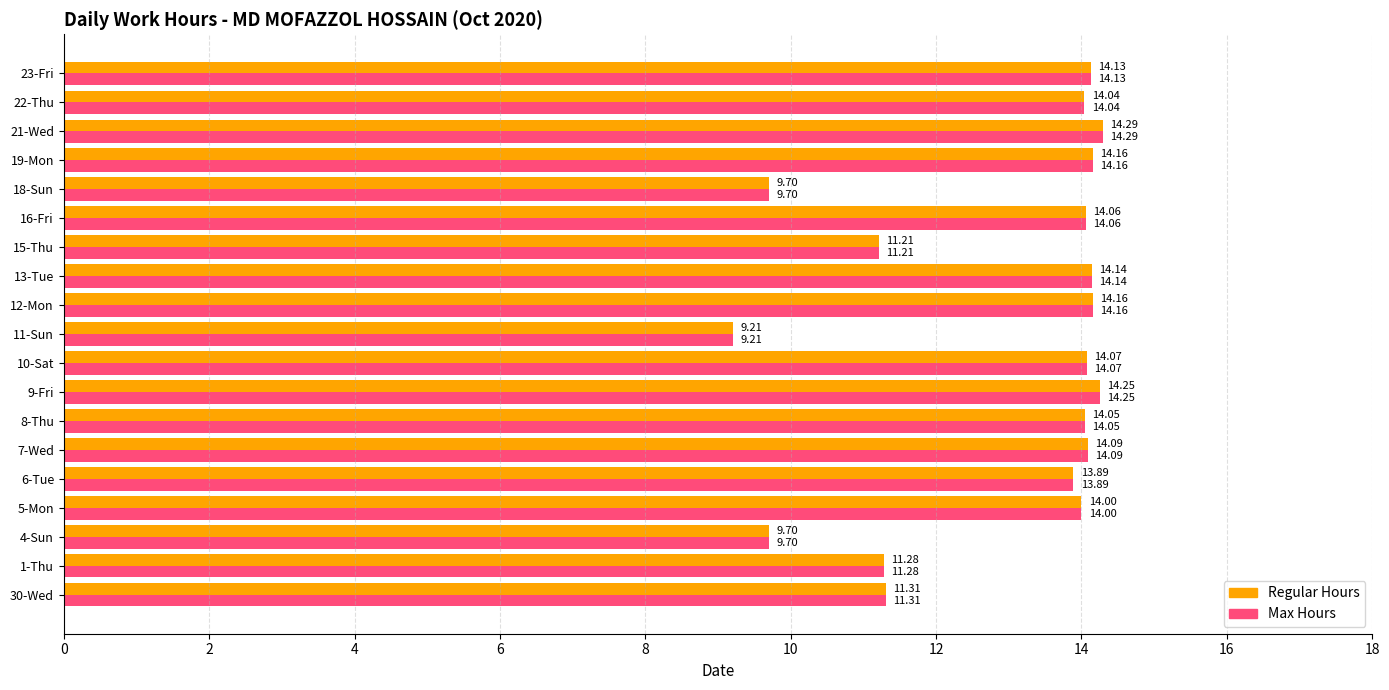

Is the value of Regular Hours at 16-Fri greater than the value of Max Hours at 18-Sun?

Yes